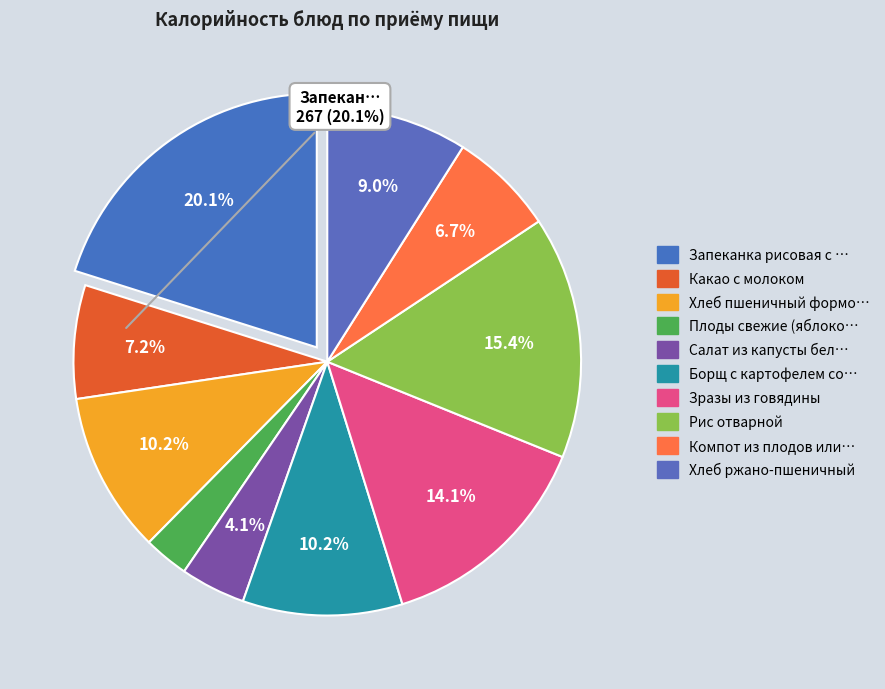

Is there any slice that represents more than half of the pie?

No